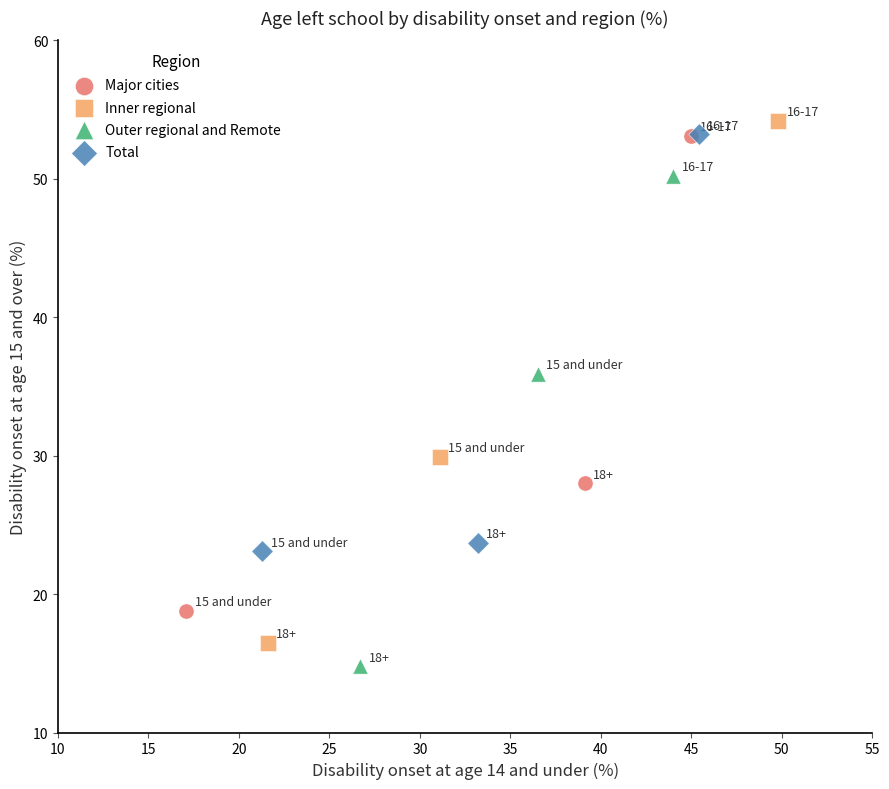

Which series has the widest spread of Y values?

Inner regional